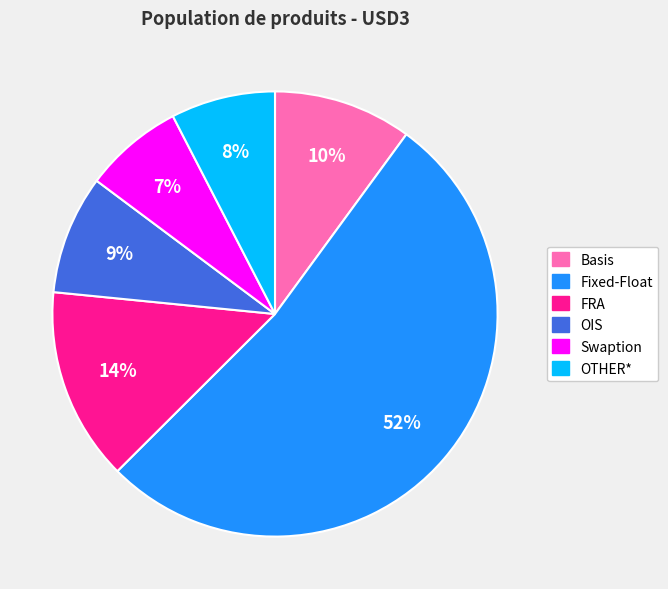

The OTHER* slice represents 1% of the pie. True or false?

False